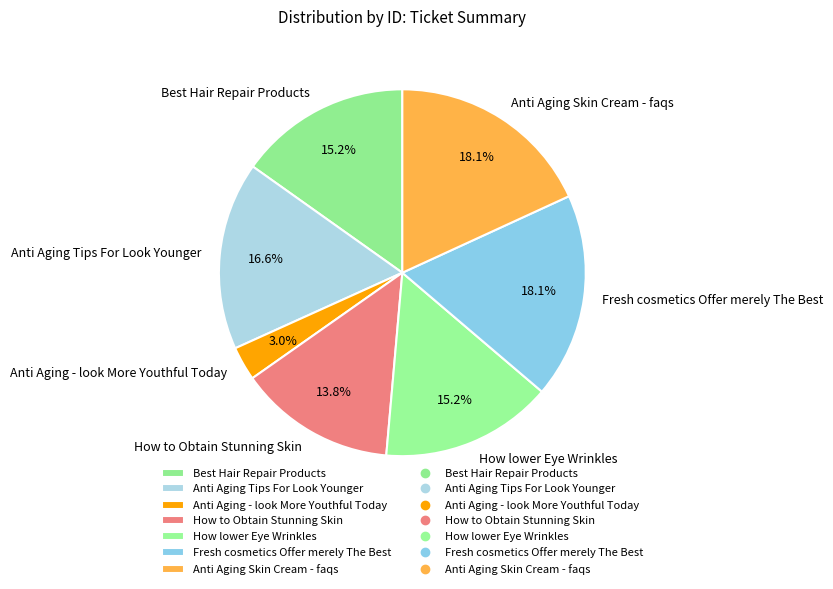

Does any single category account for the majority?

No